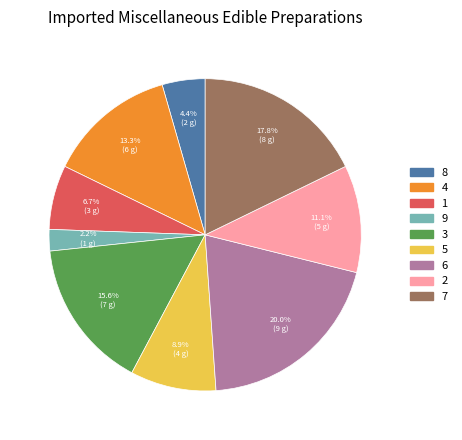

To the nearest percent, what percentage of the pie is 7?

18%